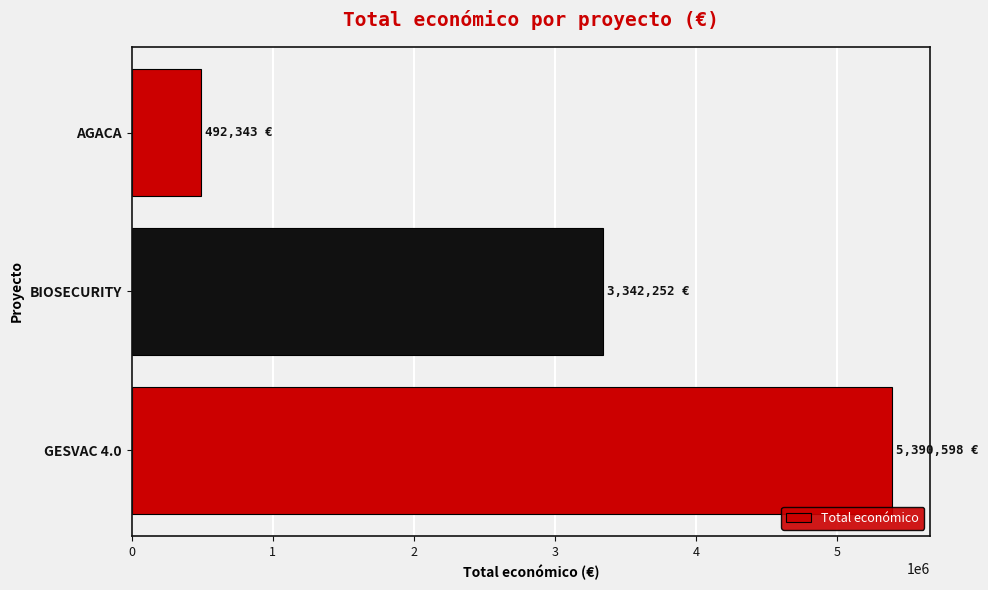

Which label corresponds to the smallest value in the chart?

AGACA